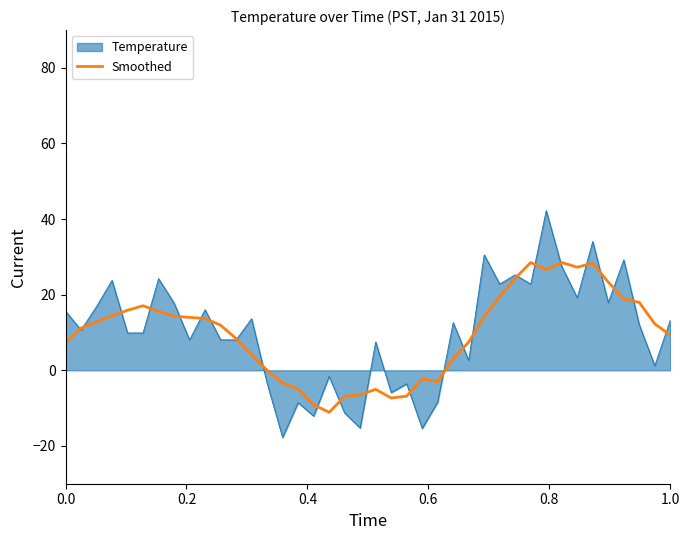

What is the maximum value for Temperature?

42.2